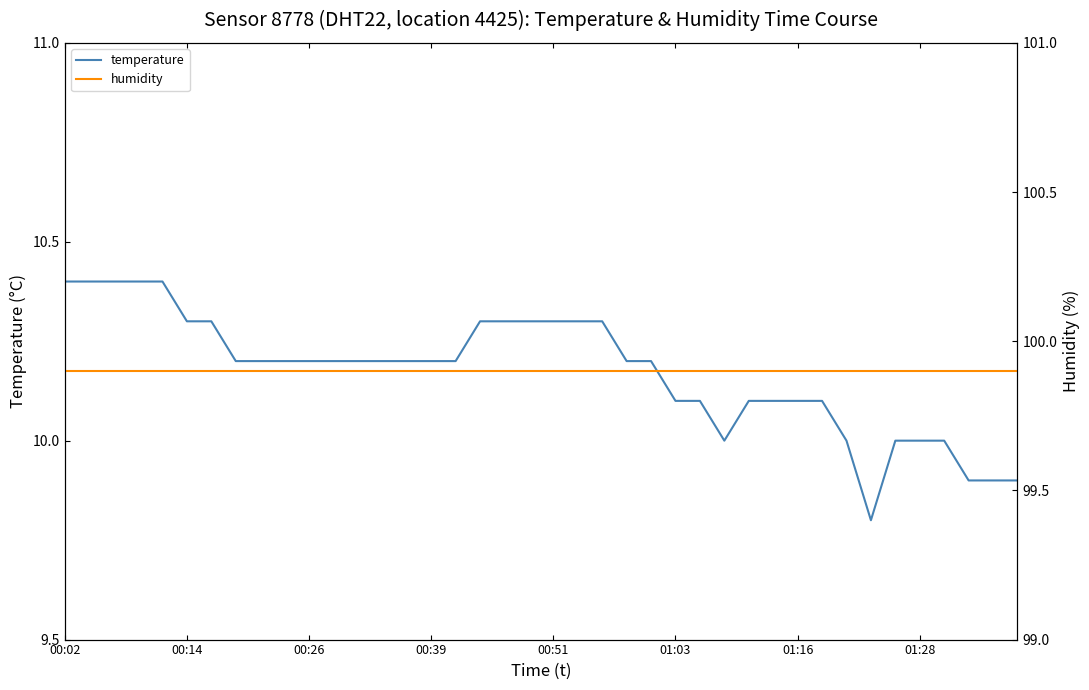

What is the maximum value for temperature?

10.4